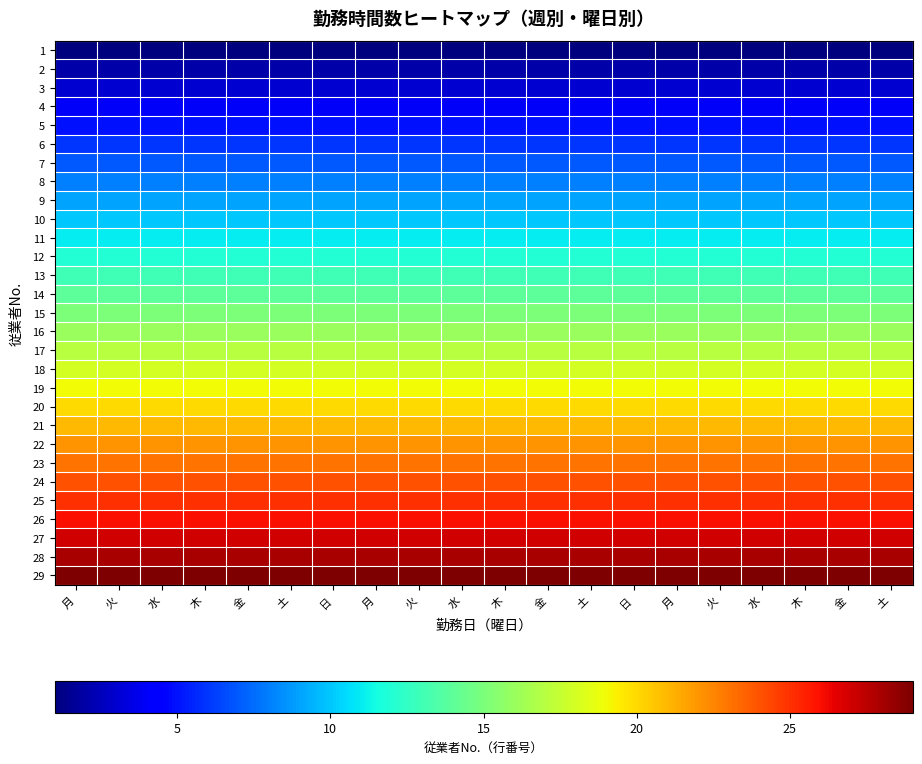

What is the spread (max minus min) of values at 水?

28